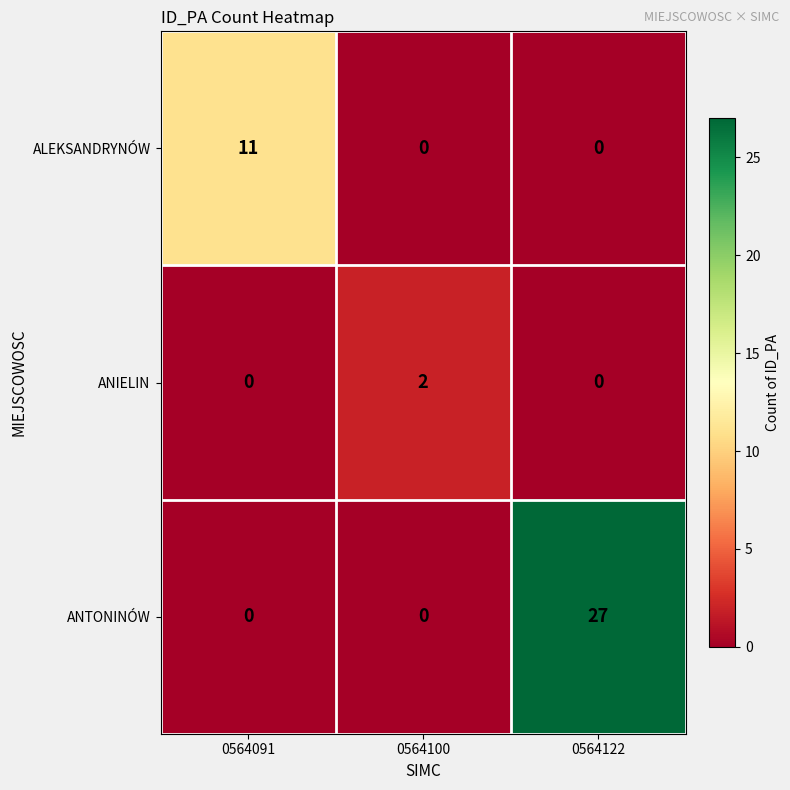

At which category is the sum across all series the highest?

0564122